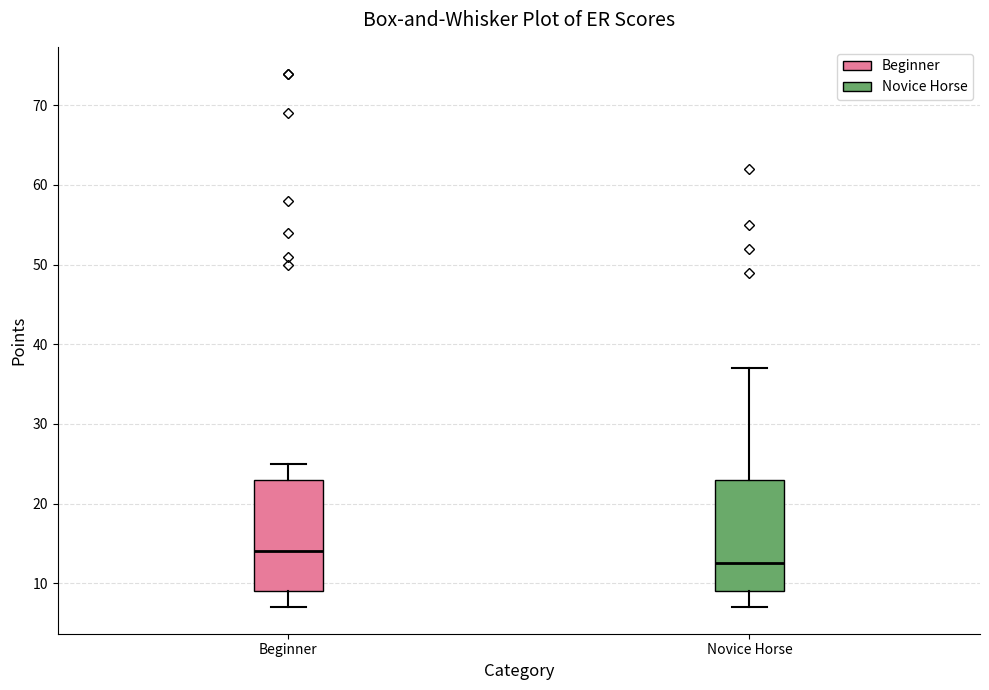

Which box has the highest median line?

Beginner